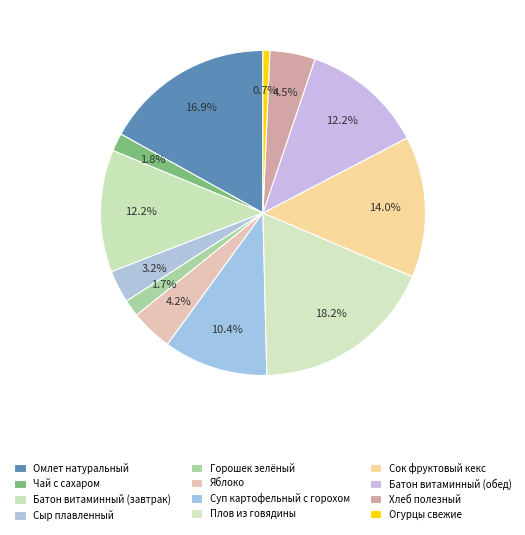

Does any single category account for the majority?

No